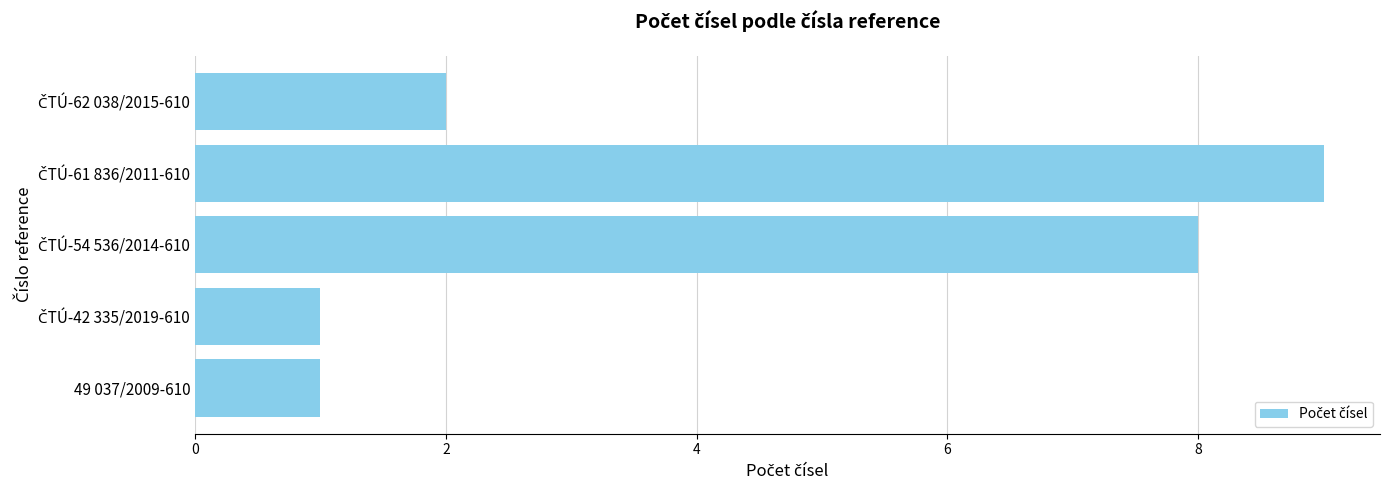

What is the maximum value shown in the chart?

9